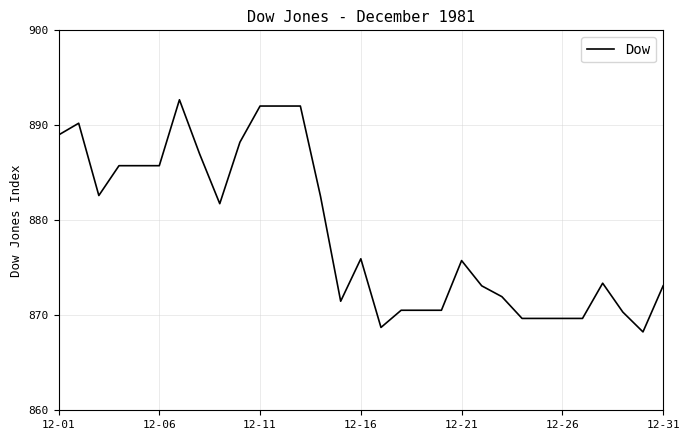

What is the maximum value shown in the chart?

892.7